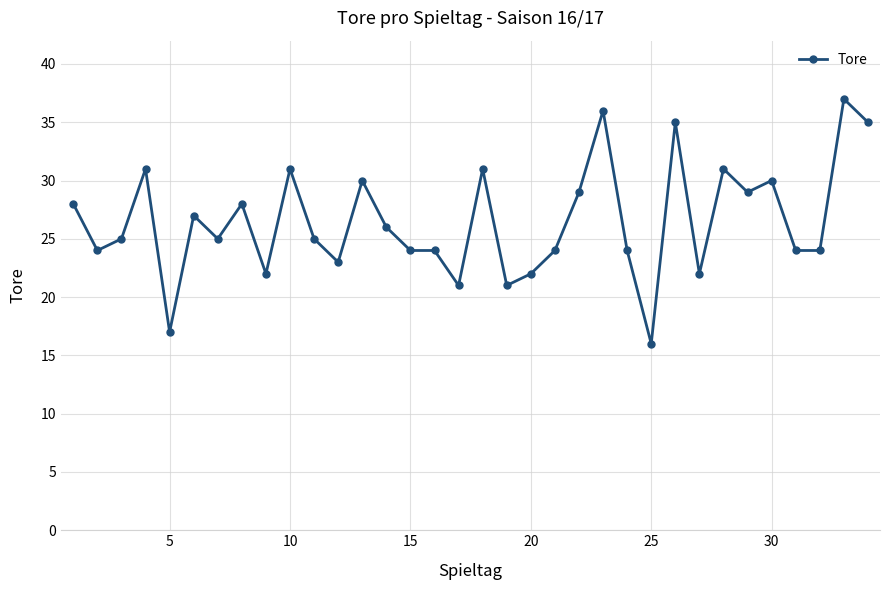

Does the chart have visible grid lines?

Yes